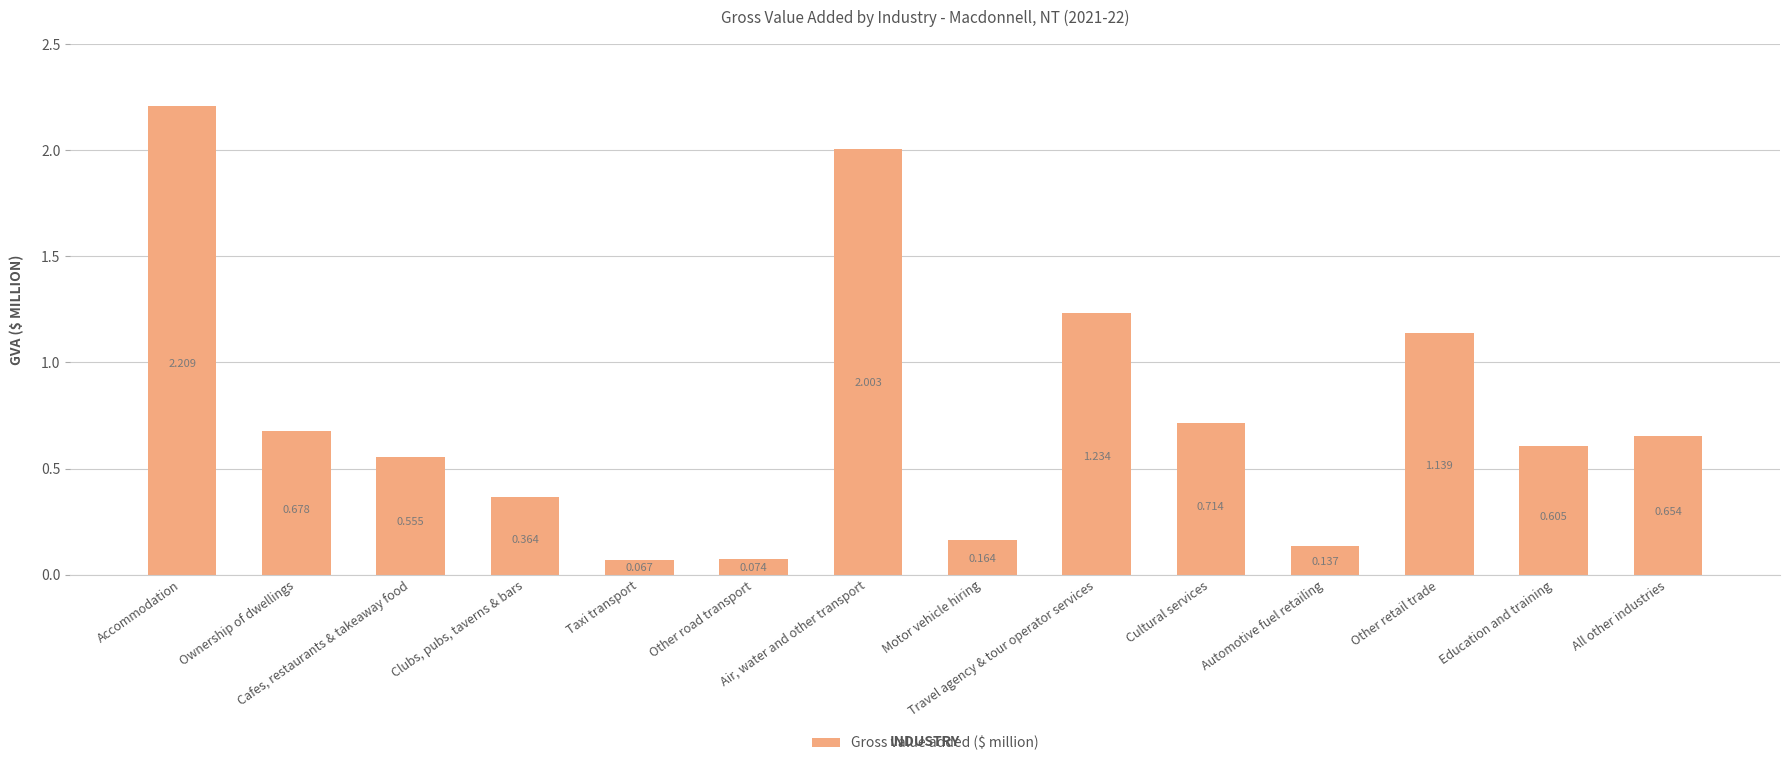

Count the number of categories in the chart.

14